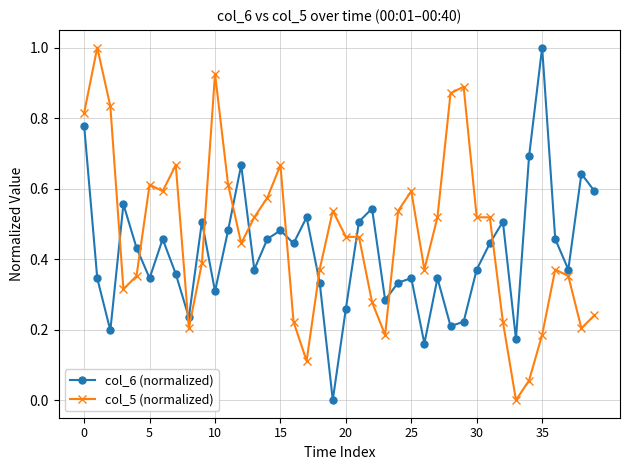

After their last crossing, which series has the higher values: col_6 (normalized) or col_5 (normalized)?

col_6 (normalized)